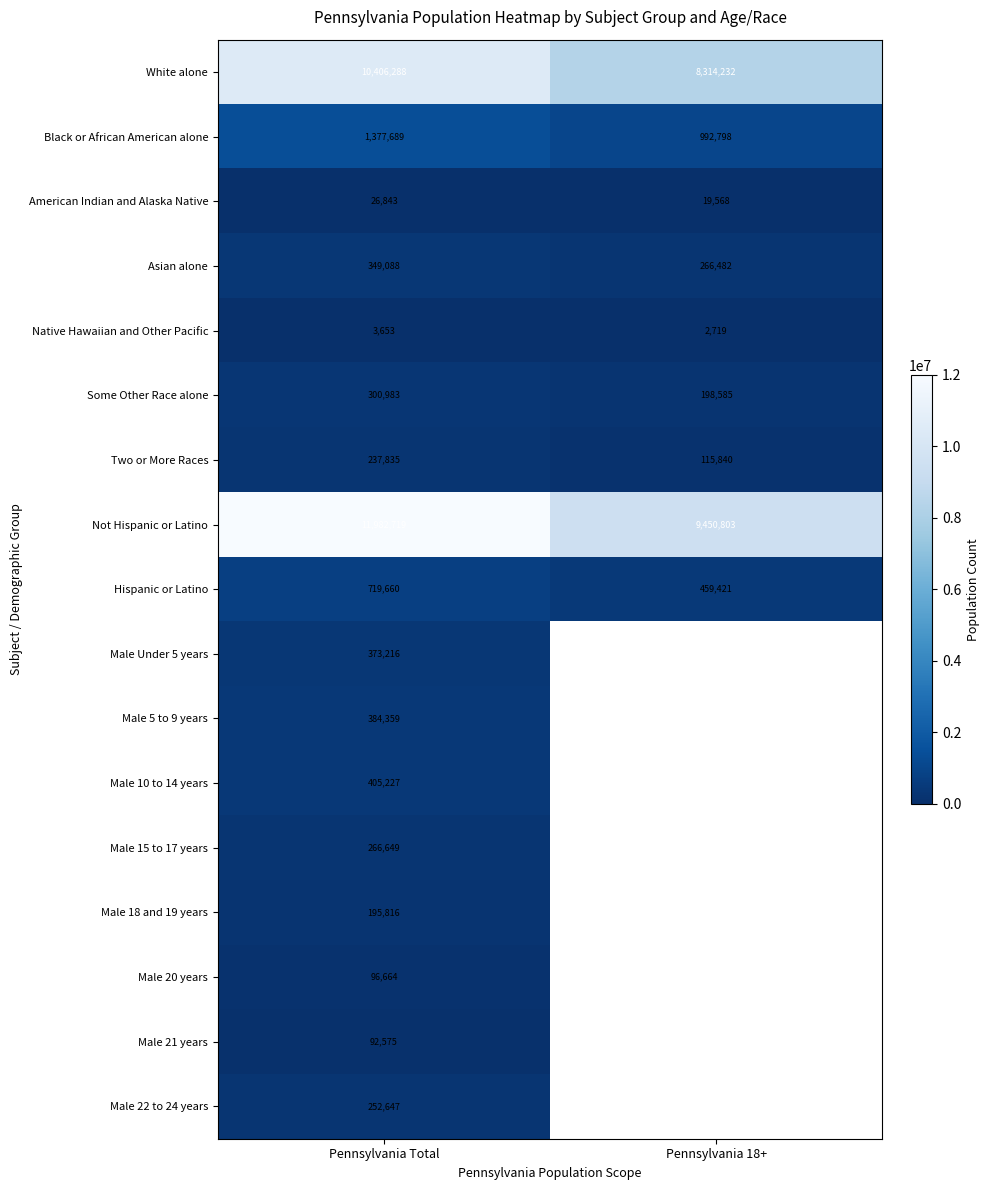

What is the minimum value for White alone?

8314232